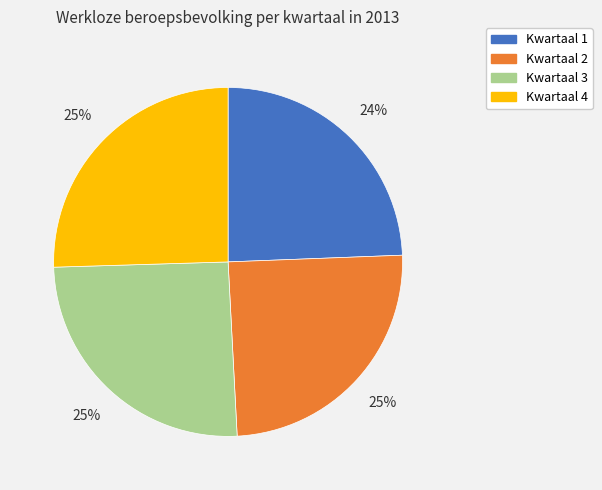

Is the sum of Kwartaal 3 and Kwartaal 2 greater than half?

Yes